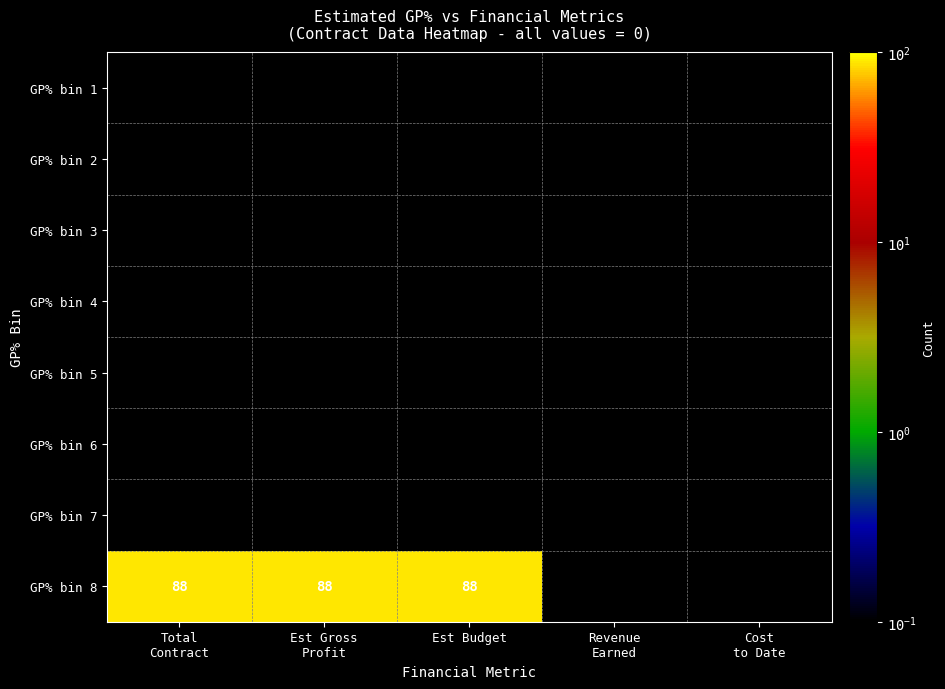

At which category does the chart reach its peak across all series?

Total
Contract